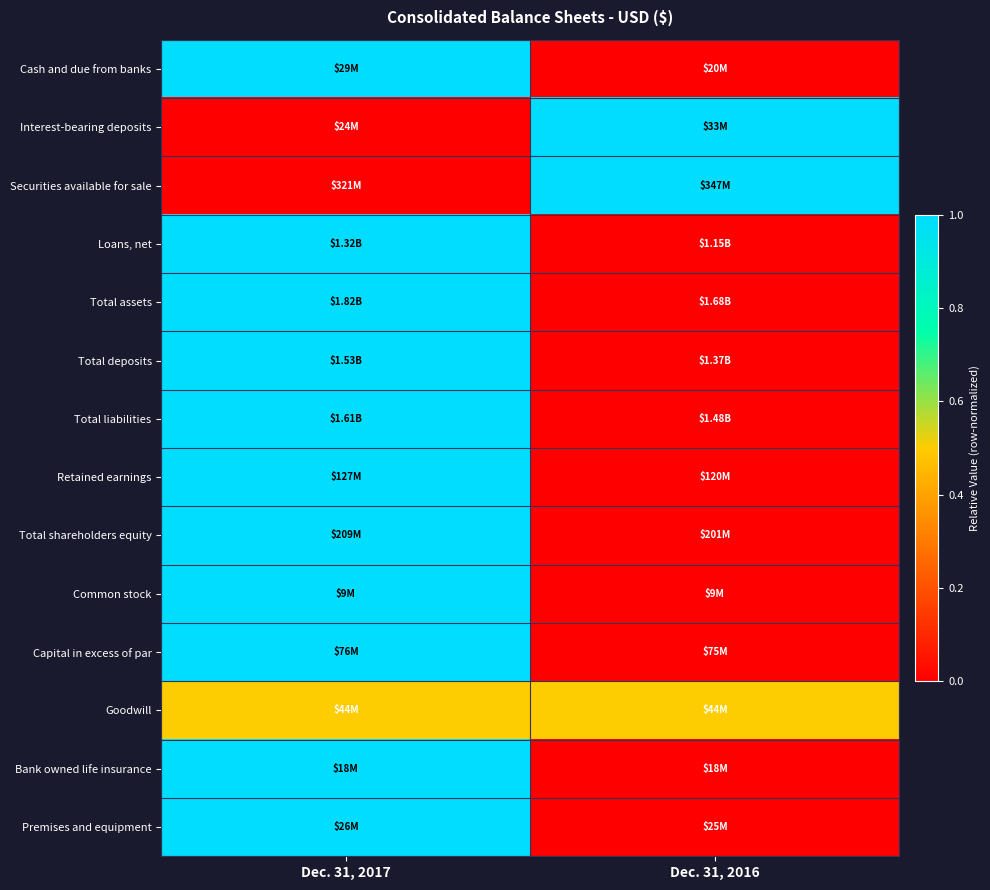

Reading right to left, what are all the values shown in this chart?

Cash and due from banks: Dec. 31, 2016=0.0	Dec. 31, 2017=1.0
Interest-bearing deposits: Dec. 31, 2016=1.0	Dec. 31, 2017=0.0
Securities available for sale: Dec. 31, 2016=1.0	Dec. 31, 2017=0.0
Loans, net: Dec. 31, 2016=0.0	Dec. 31, 2017=1.0
Total assets: Dec. 31, 2016=0.0	Dec. 31, 2017=1.0
Total deposits: Dec. 31, 2016=0.0	Dec. 31, 2017=1.0
Total liabilities: Dec. 31, 2016=0.0	Dec. 31, 2017=1.0
Retained earnings: Dec. 31, 2016=0.0	Dec. 31, 2017=1.0
Total shareholders equity: Dec. 31, 2016=0.0	Dec. 31, 2017=1.0
Common stock: Dec. 31, 2016=0.0	Dec. 31, 2017=1.0
Capital in excess of par: Dec. 31, 2016=0.0	Dec. 31, 2017=1.0
Goodwill: Dec. 31, 2016=0.5	Dec. 31, 2017=0.5
Bank owned life insurance: Dec. 31, 2016=0.0	Dec. 31, 2017=1.0
Premises and equipment: Dec. 31, 2016=0.0	Dec. 31, 2017=1.0